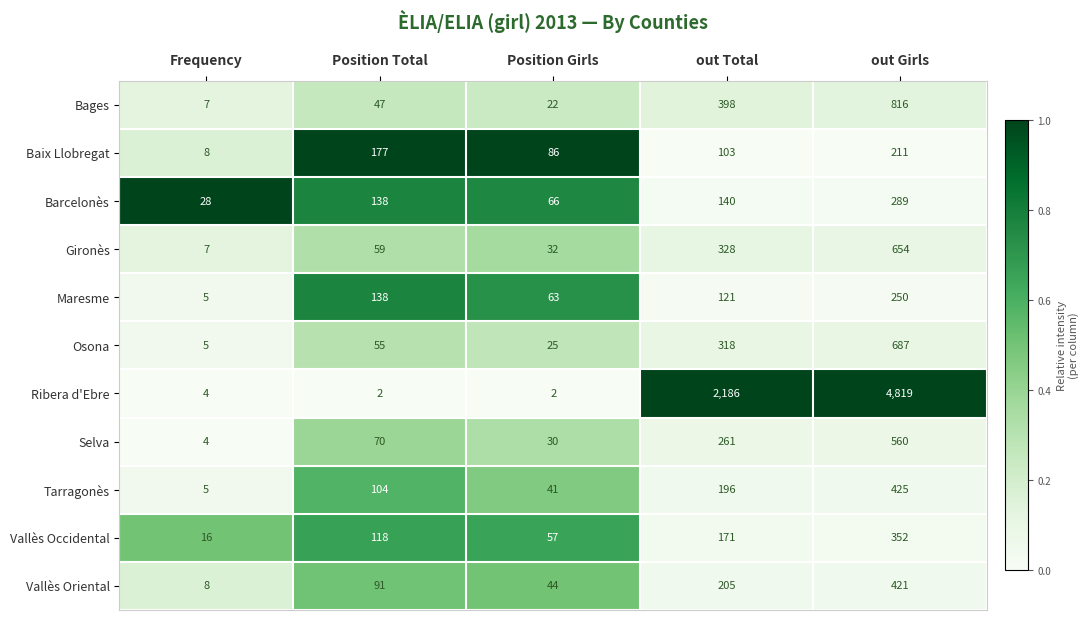

Which series has the largest total across all categories?

Ribera d'Ebre